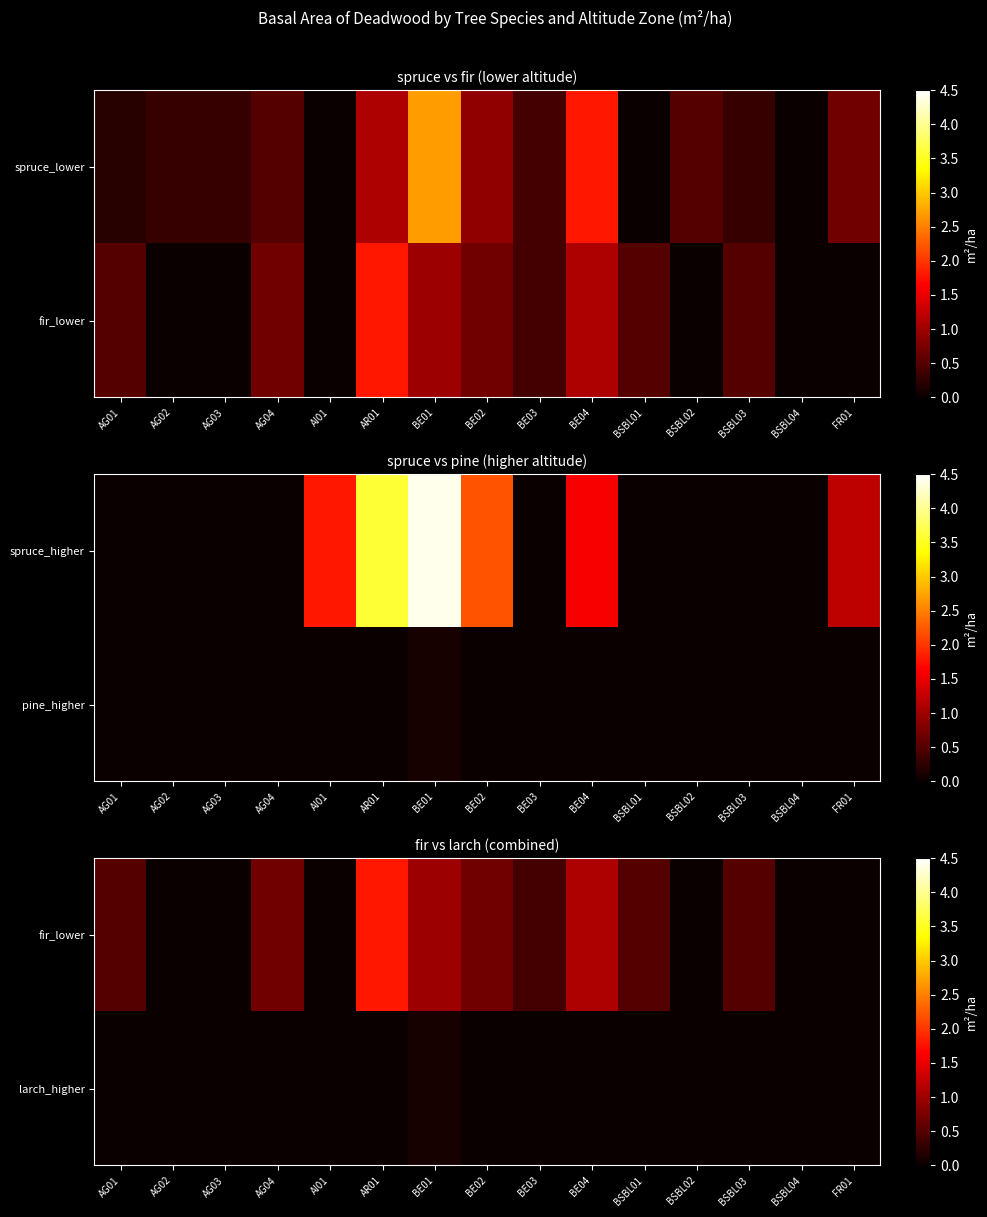

The value of fir_lower at BE02 is 0.4. True or false?

False